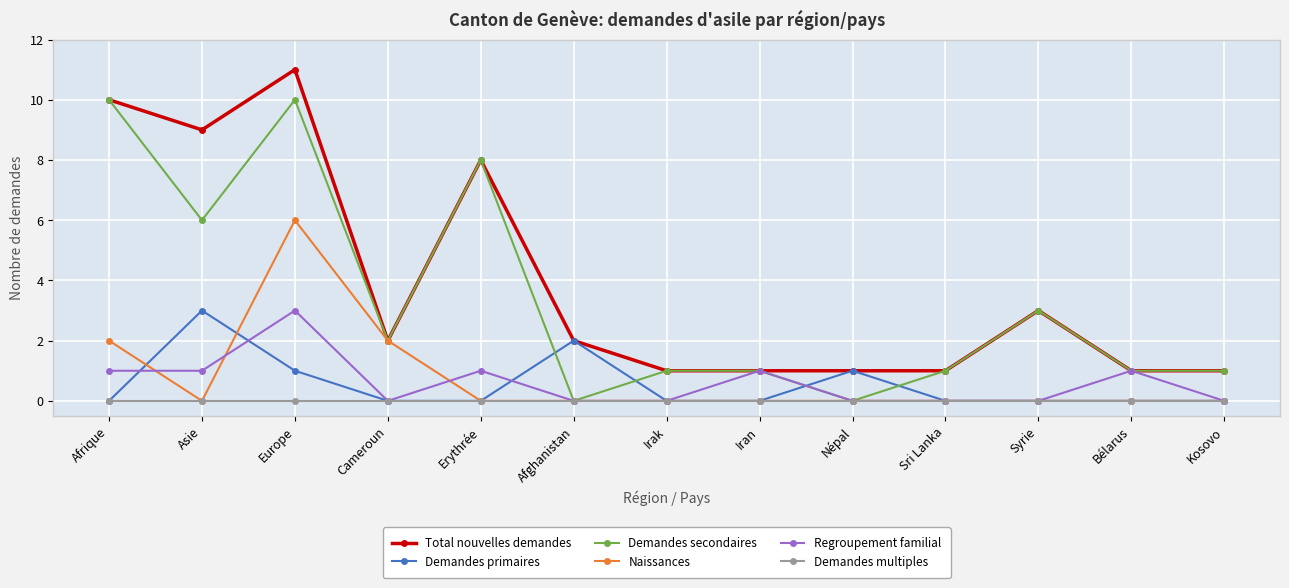

Is the value of Naissances at Europe greater than the value of Demandes secondaires at Erythrée?

No